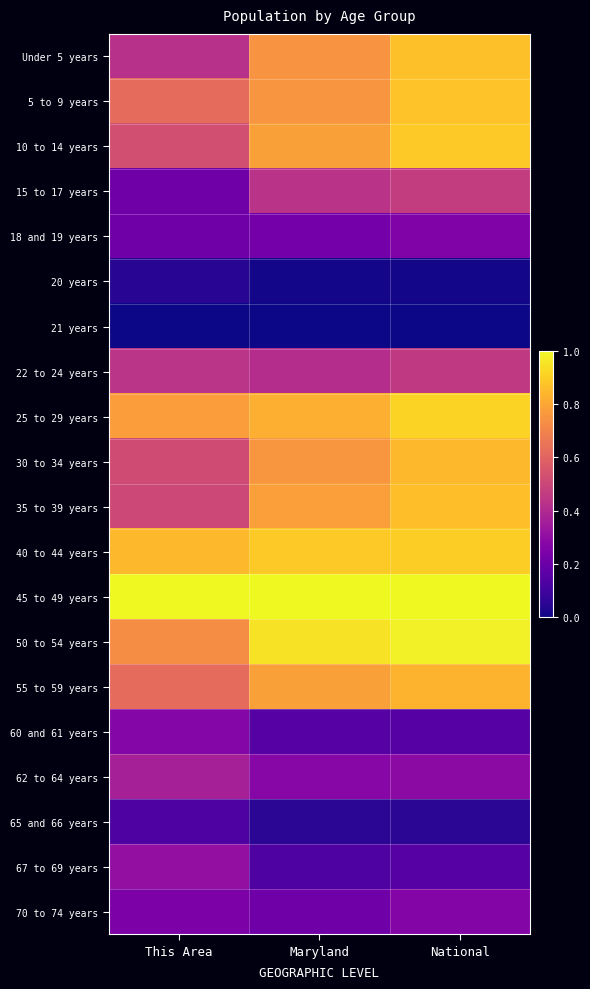

At how many categories does at least one series exceed 0?

3